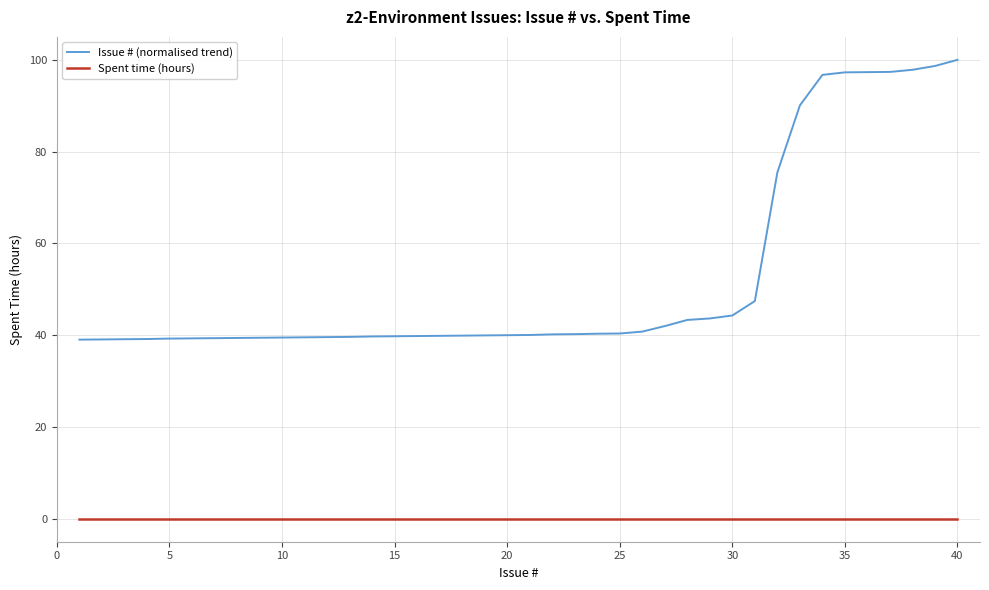

Which series has the largest range (max minus min)?

Issue # (normalised trend)